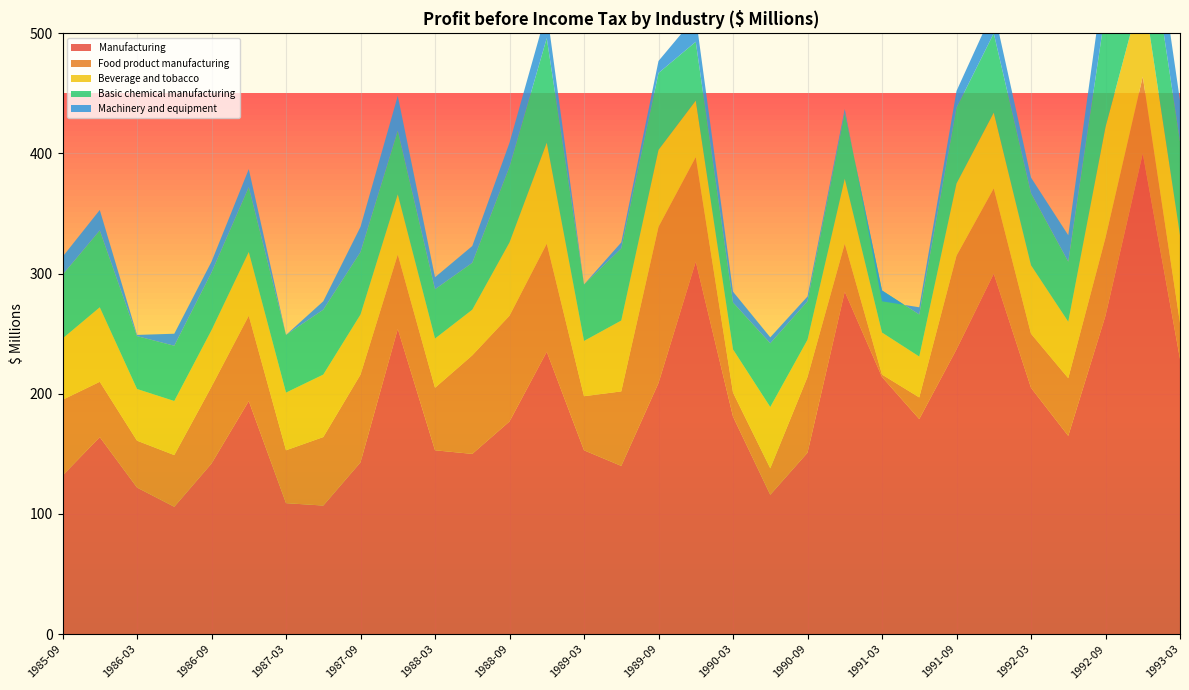

Reading right to left, list all the values displayed in this chart.

Manufacturing: 229	400	265	165	205	300	237	179	214	285	151	116	181	310	209	140	153	235	177	150	153	254	143	107	109	194	142	106	122	164	132
Food product manufacturing: 30	64	65	48	45	71	78	18	2	40	63	22	20	87	130	62	45	90	88	82	52	62	73	57	44	71	64	43	39	46	63
Beverage and tobacco: 73	74	92	47	57	63	60	34	35	54	31	51	36	47	64	59	46	84	61	38	41	50	50	52	48	53	47	45	43	62	51
Basic chemical manufacturing: 78	78	97	50	60	66	63	35	35	55	32	53	39	49	64	60	47	87	63	39	41	53	52	54	48	54	48	46	44	64	53
Machinery and equipment: 34	42	36	22	13	20	14	6	-9	3	4	5	9	21	10	5	0	23	20	14	10	29	21	7	0	15	9	10	1	17	15